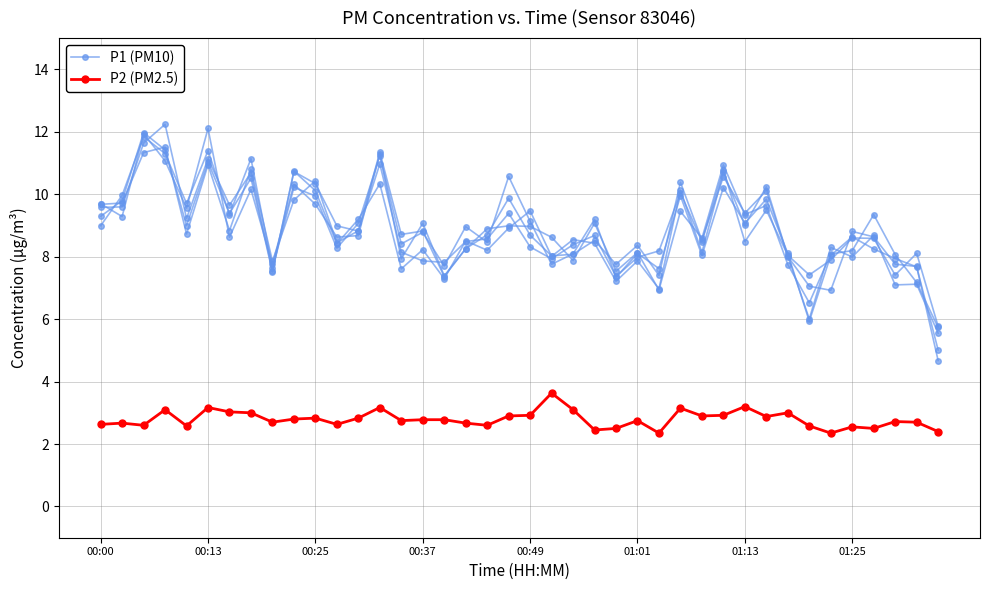

Rank the series by their maximum value, from highest to lowest.

P1 (PM10), P2 (PM2.5)